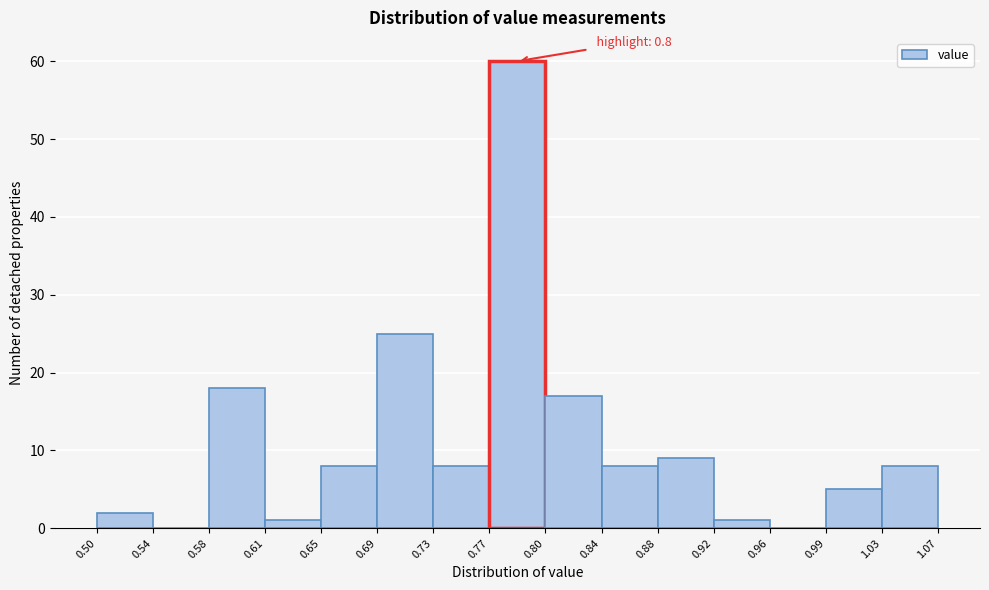

Over which range of the x-axis is the bar tallest?

0.77 to 0.80